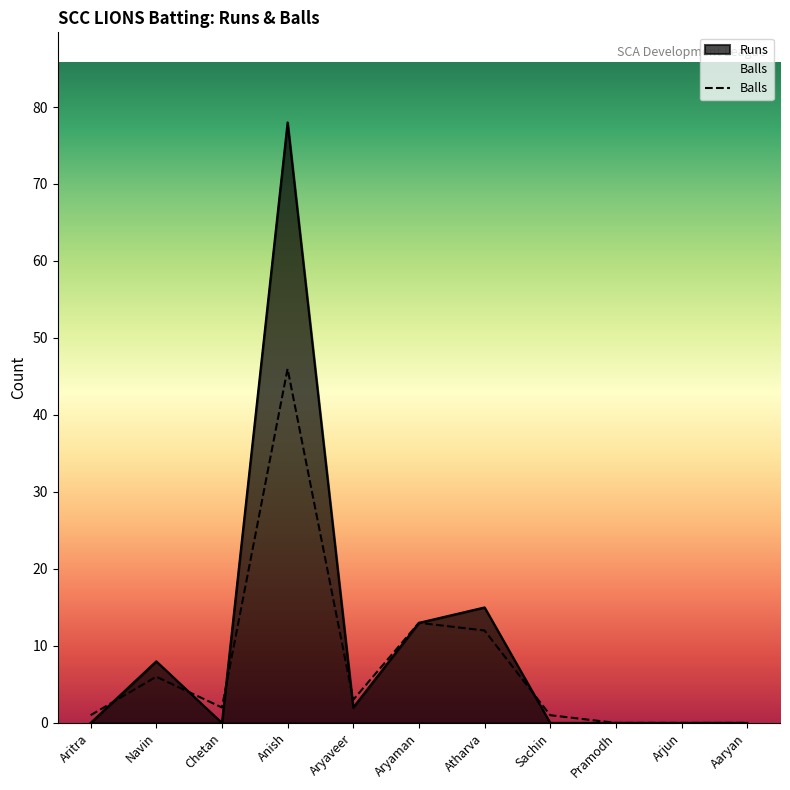

Which category has the highest value across all series?

Anish